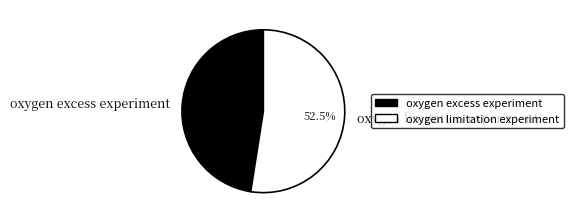

Which slice is the smallest?

oxygen excess experiment